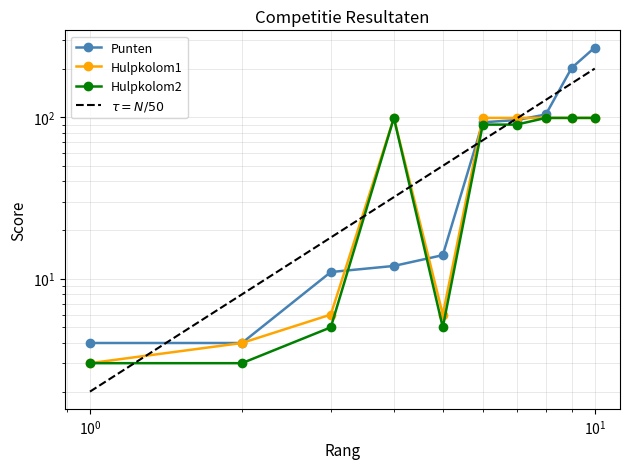

In Hulpkolom2, how many points are lower than both neighbors (excluding endpoints)?

1